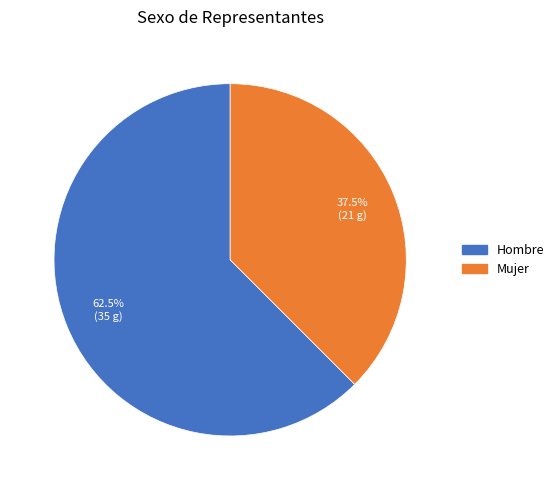

Count the number of slices in the pie.

2